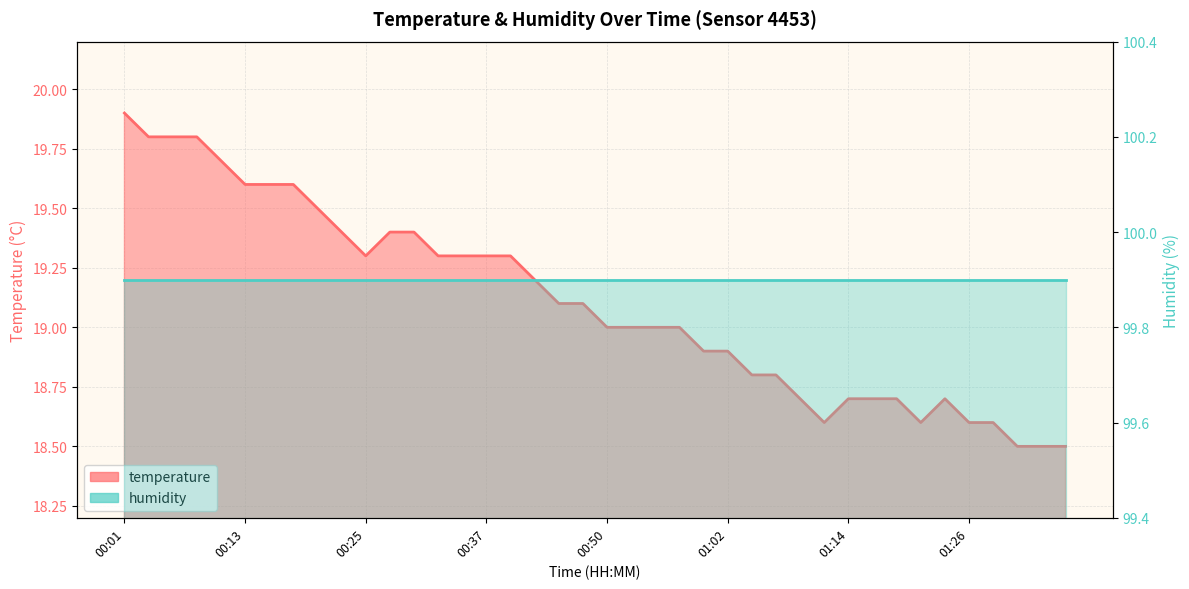

True or false: the data has more than 0 interior local peaks.

True